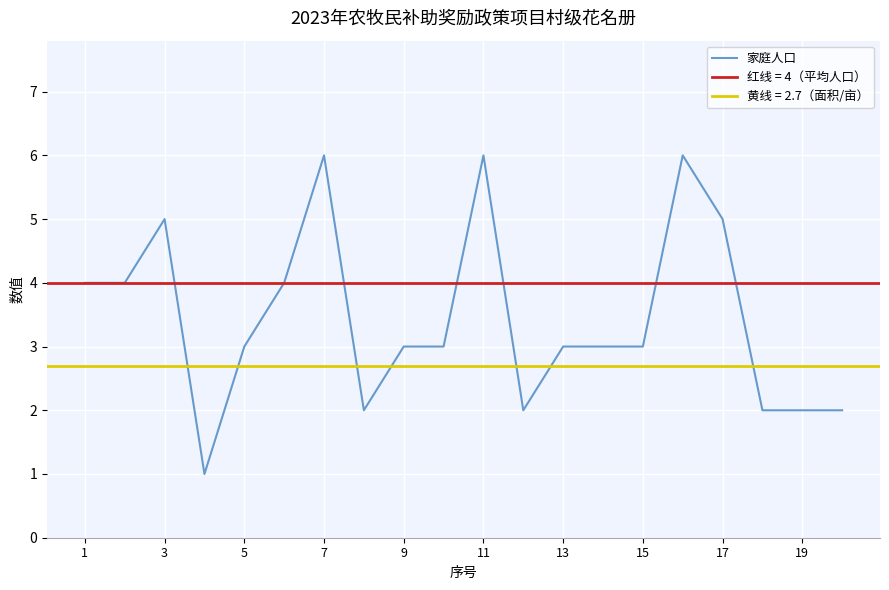

The value of 家庭人口 at 5 is 3. True or false?

True